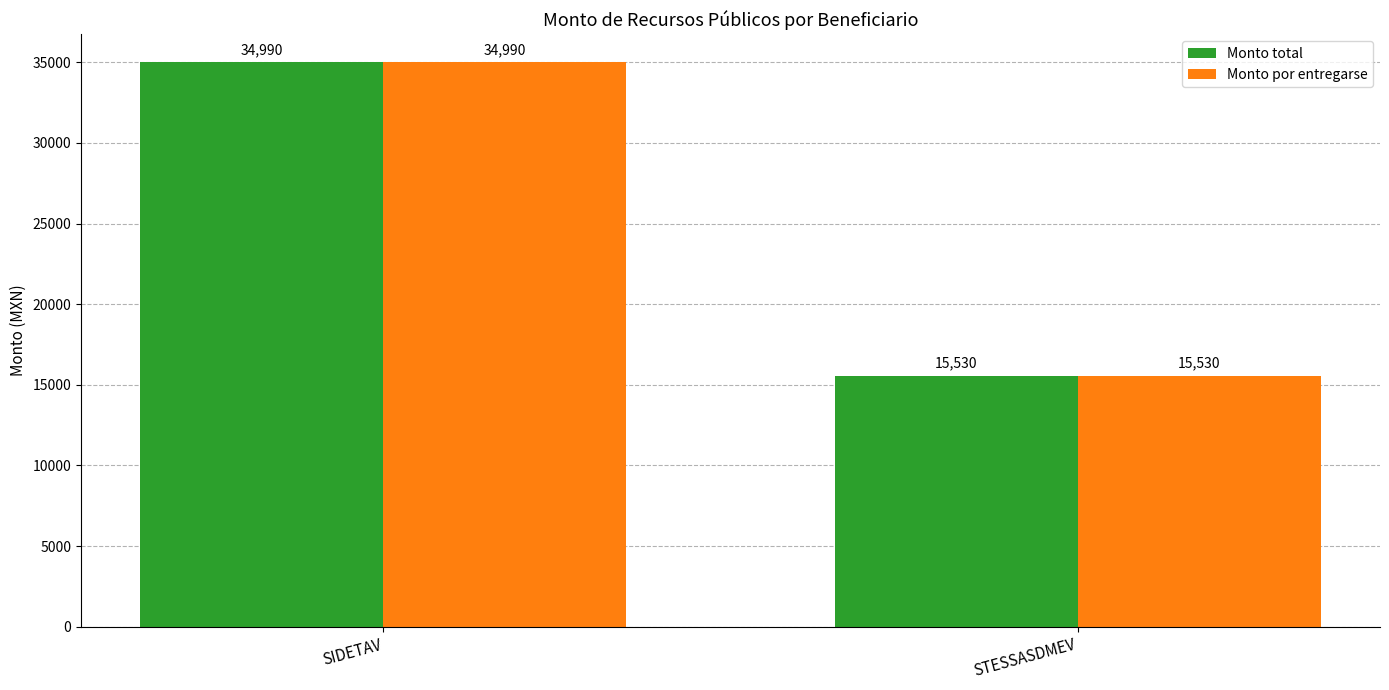

What is the label of the 1st bar from the right?

STESSASDMEV